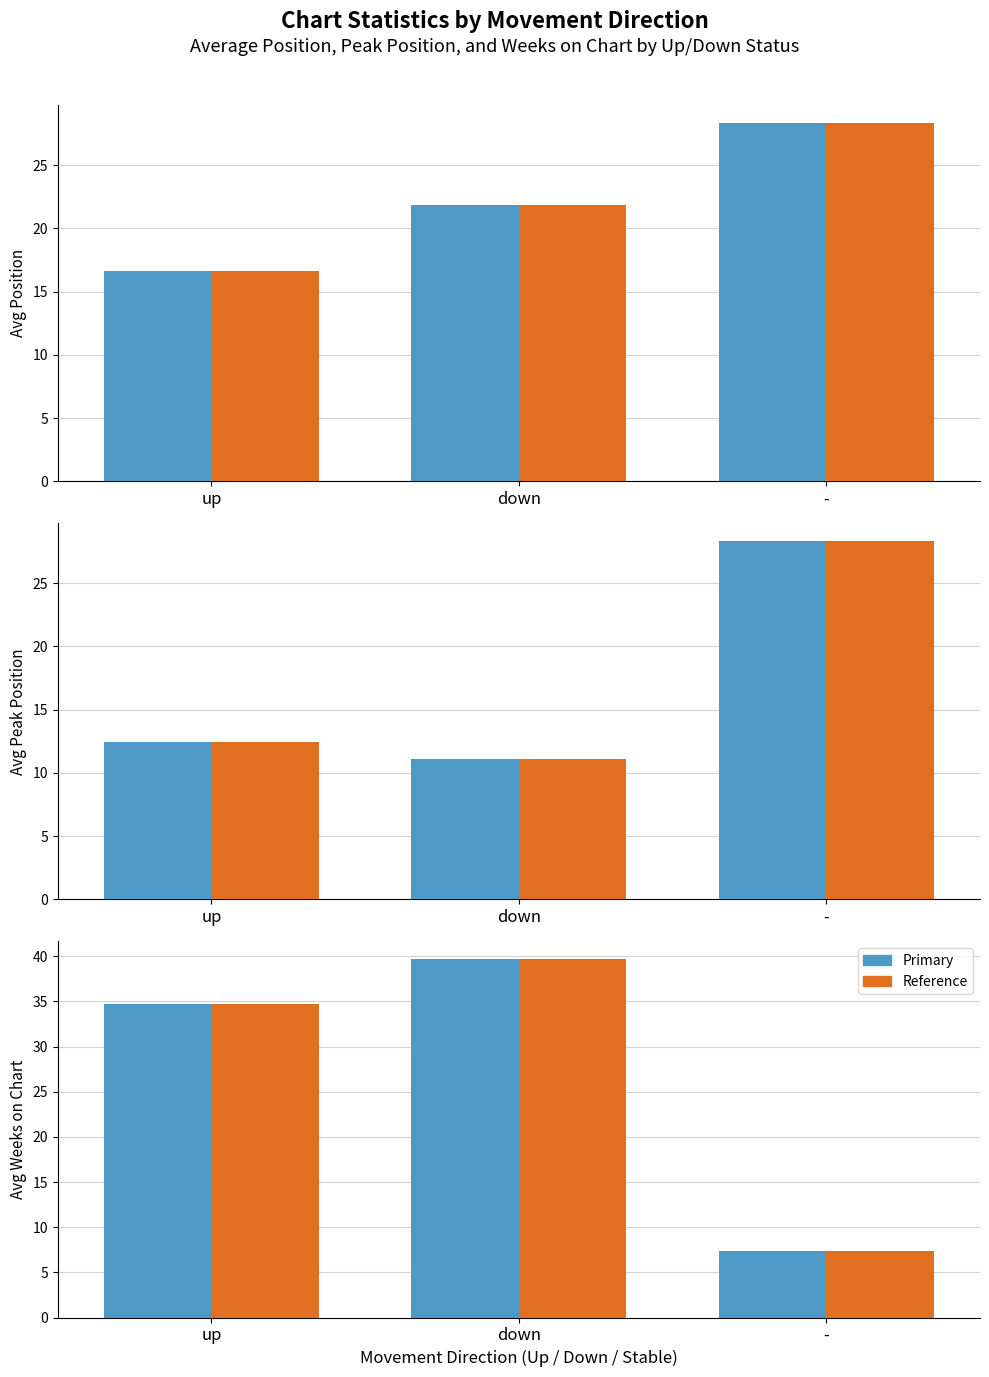

List the labels in order of Avg Peak Position (ref) value, smallest first.

down, up, -